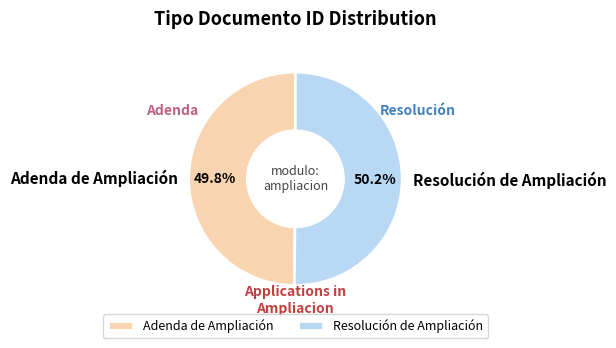

How many segments does this pie chart have?

2